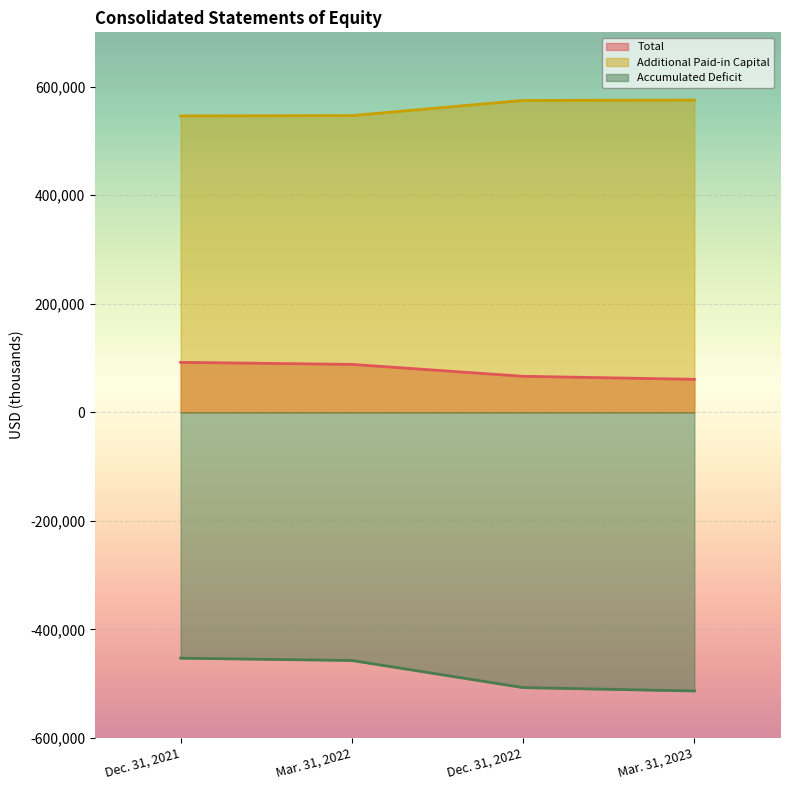

What is the difference between the maximum and minimum values in the Accumulated Deficit series?

60412